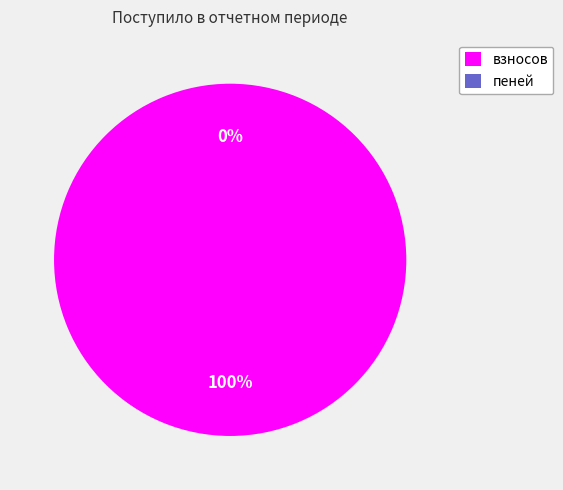

What is the smallest slice in the pie chart?

пеней